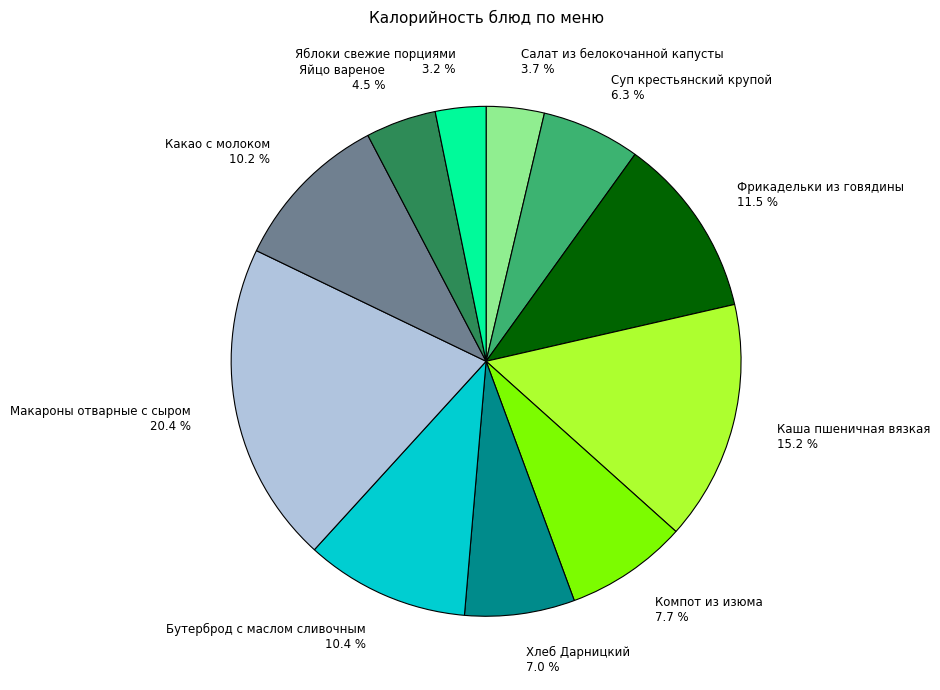

Count the number of slices in the pie.

11